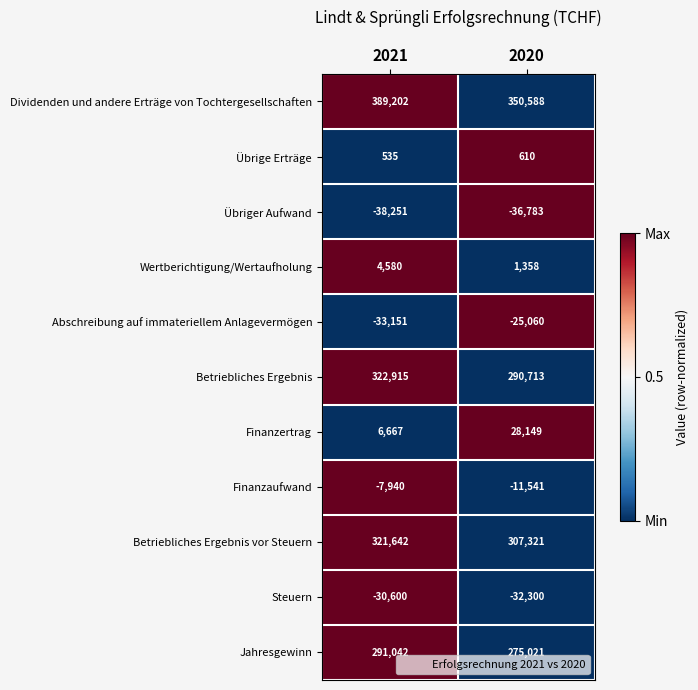

Reading left to right, list all the values displayed in this chart.

Dividenden und andere Erträge von Tochtergesellschaften: 389202	350588
Übrige Erträge: 535	610
Übriger Aufwand: -38251	-36783
Wertberichtigung/Wertaufholung: 4580	1358
Abschreibung auf immateriellem Anlagevermögen: -33151	-25060
Betriebliches Ergebnis: 322915	290713
Finanzertrag: 6667	28149
Finanzaufwand: -7940	-11541
Betriebliches Ergebnis vor Steuern: 321642	307321
Steuern: -30600	-32300
Jahresgewinn: 291042	275021